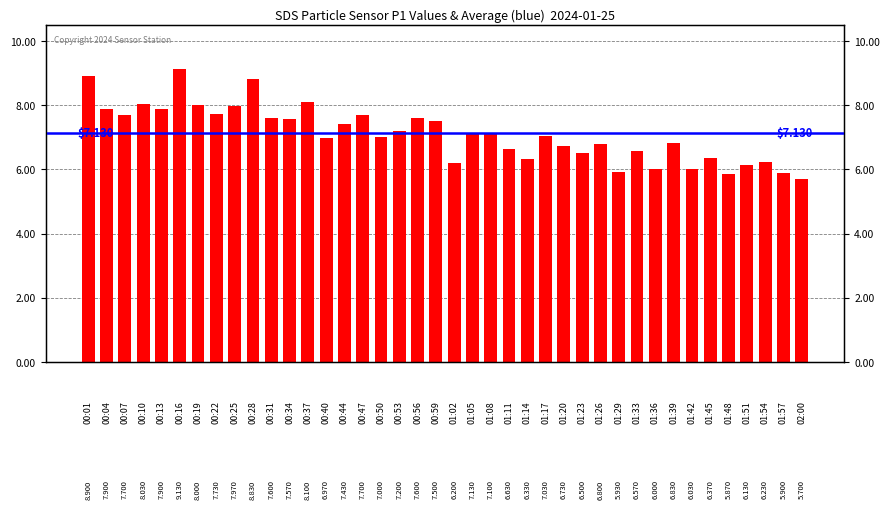

How many data points are less than 7?

18